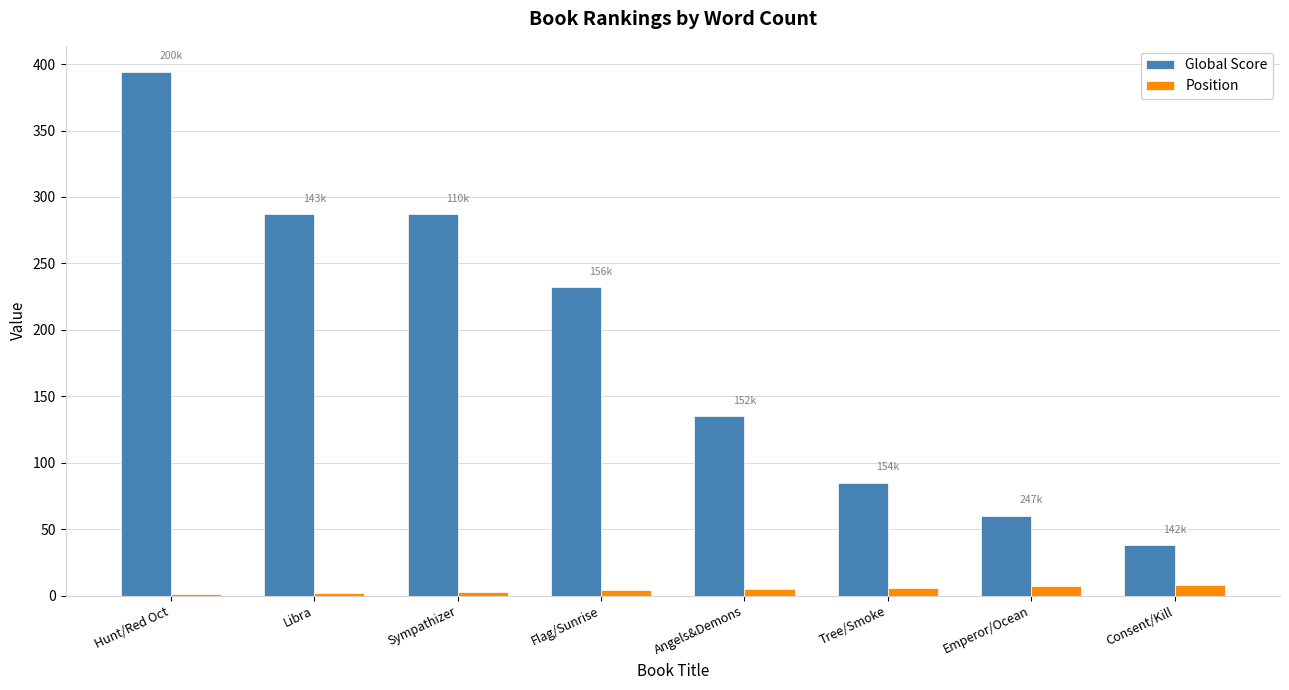

How many groups of bars are there?

8